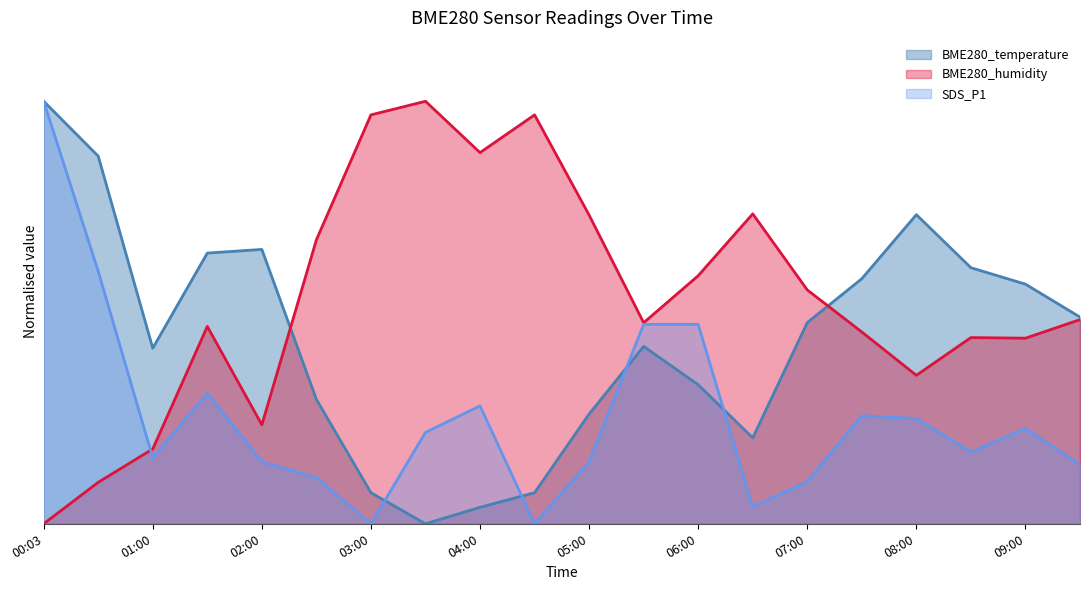

What is the approximate value of BME280_temperature at 01:00?

0.4